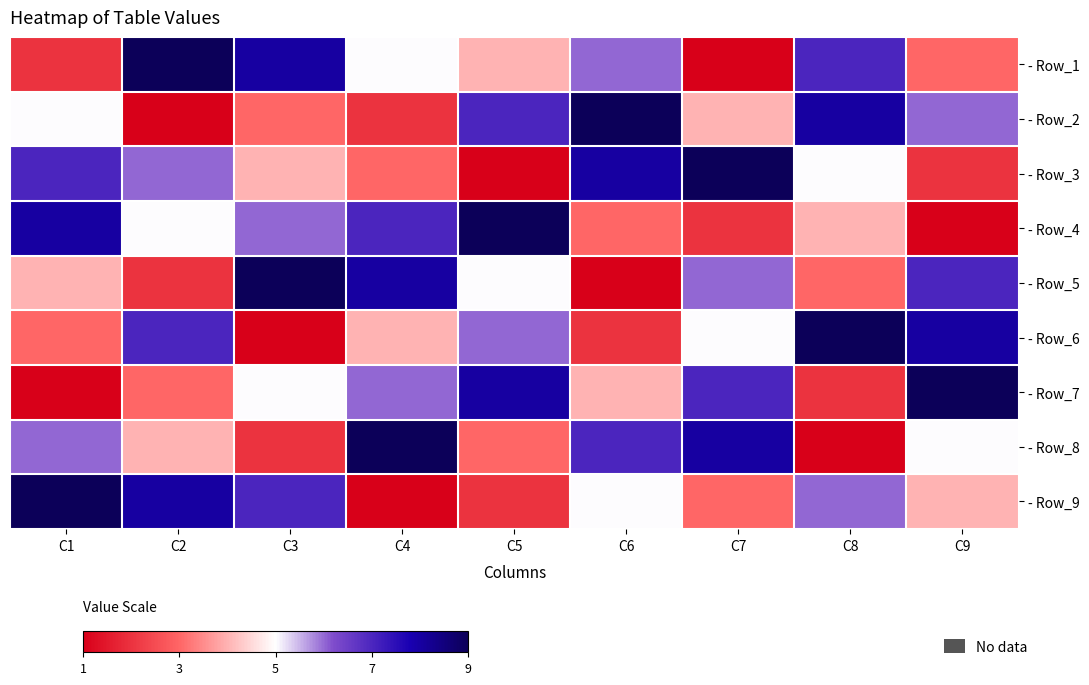

List the series in order of their peak value, lowest first.

- Row_1, - Row_2, - Row_3, - Row_4, - Row_5, - Row_6, - Row_7, - Row_8, - Row_9